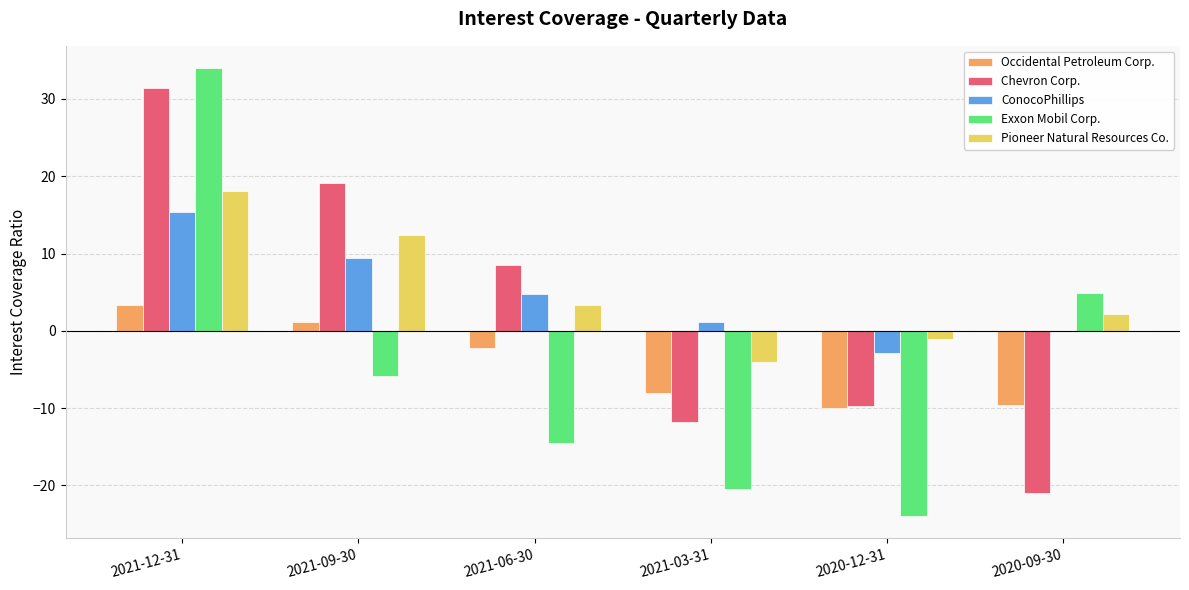

Where does the Pioneer Natural Resources Co. series first go above 3?

2021-12-31